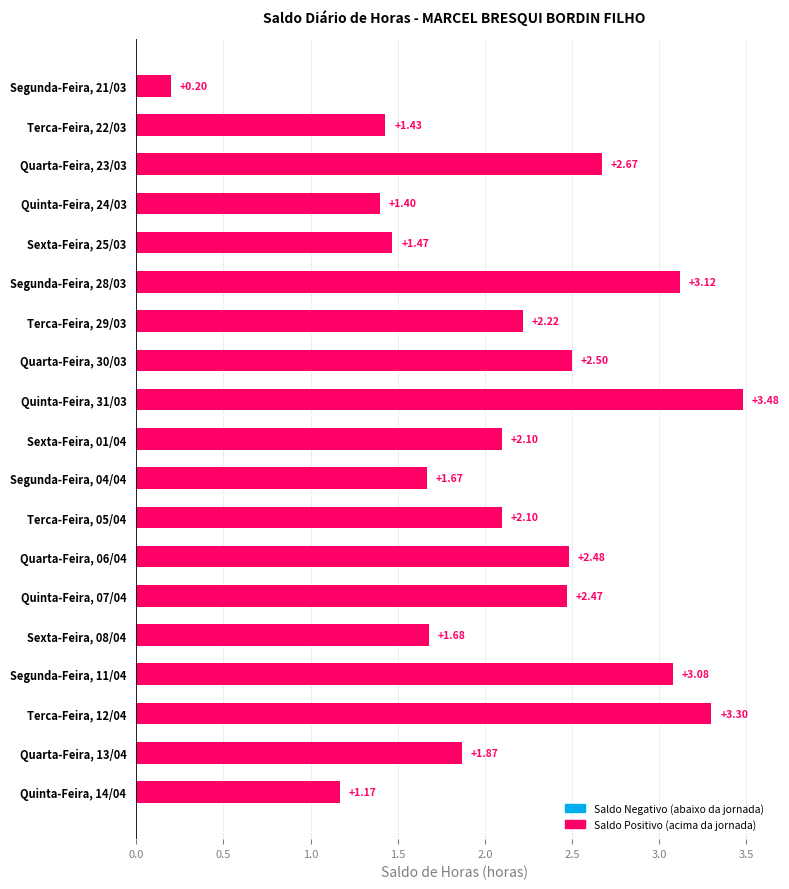

What is the difference between the values at Quarta-Feira, 23/03 and Segunda-Feira, 04/04?

1.0